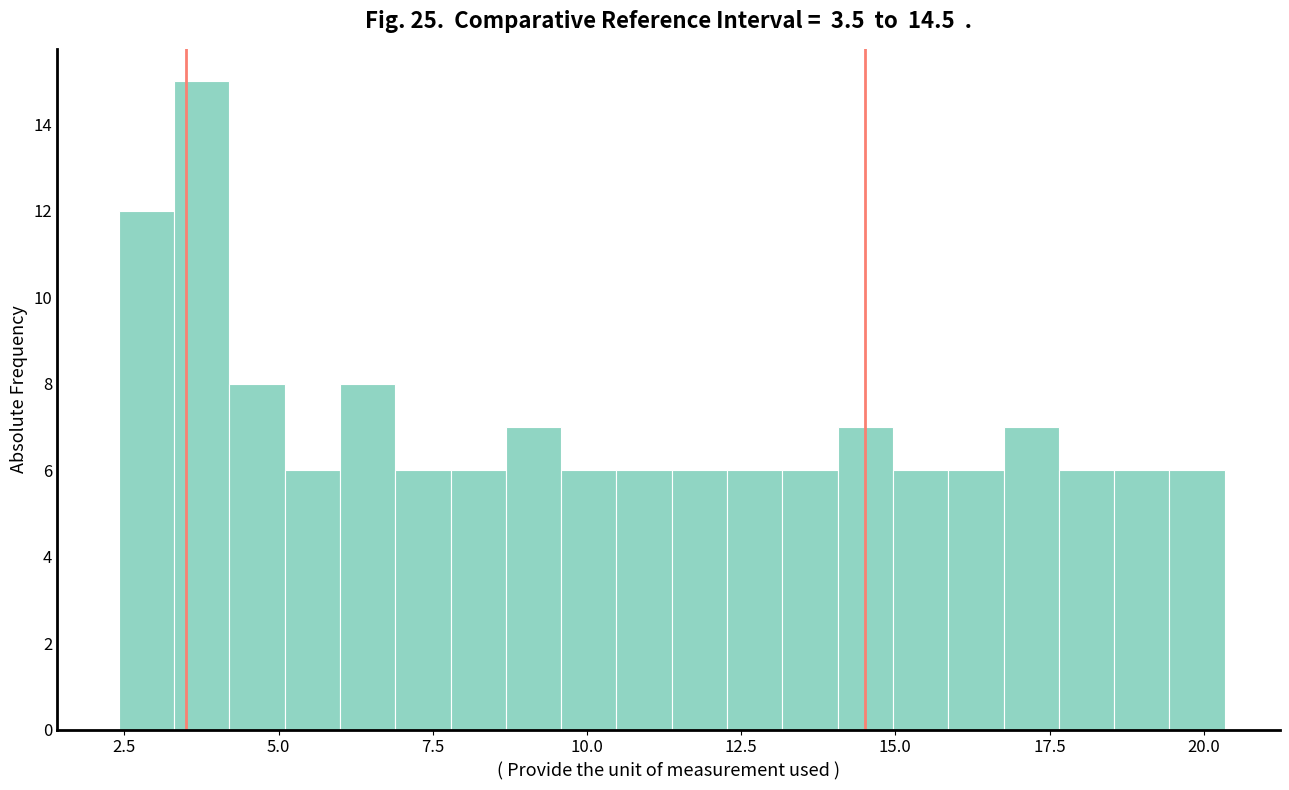

Around what value on the x-axis is the tallest bar? Give the approximate position of its centre, as read against the axis.

4.0